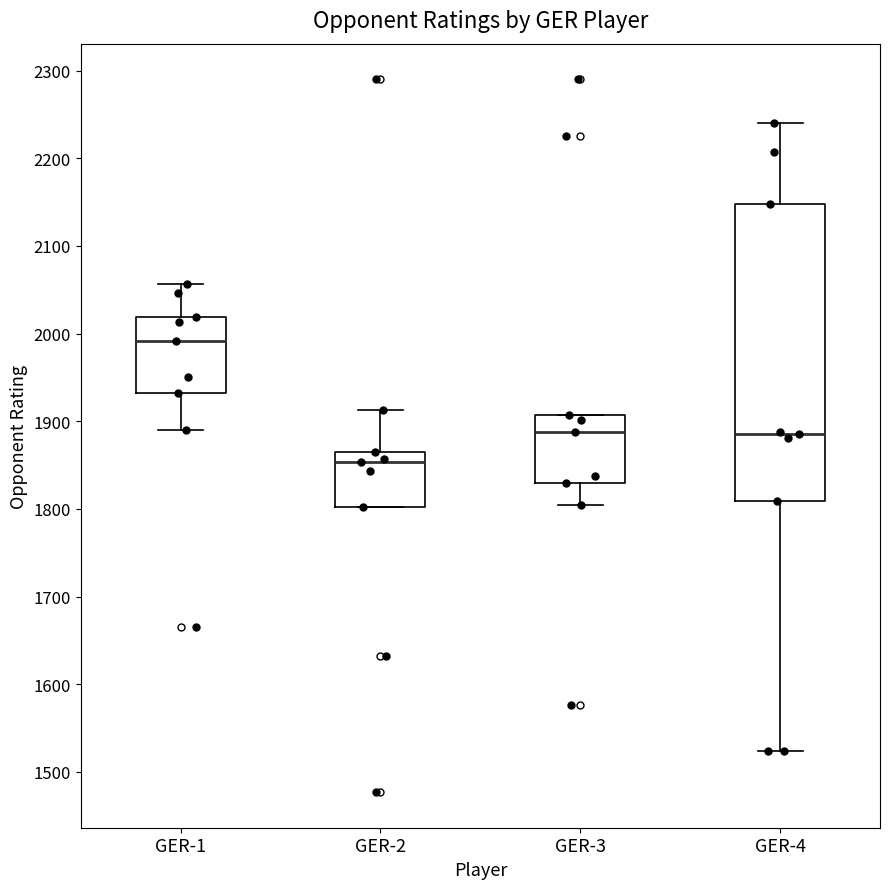

Which box is the tallest, from its lower edge to its upper edge?

GER-4